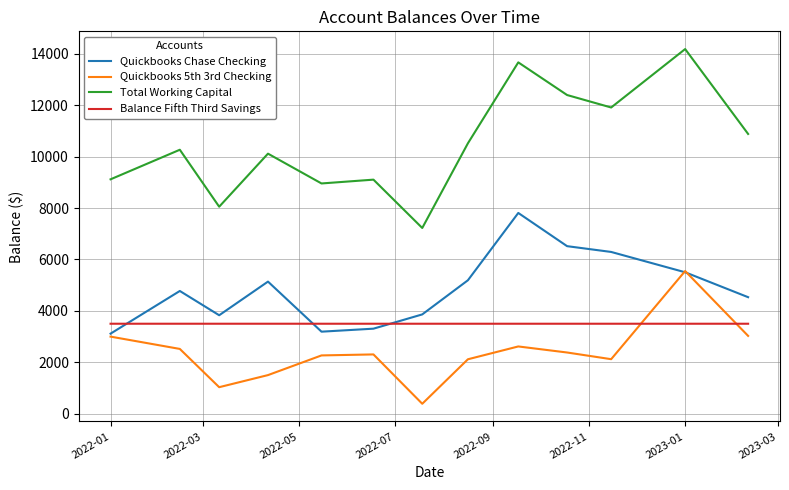

Which series has the largest total across all categories?

Total Working Capital